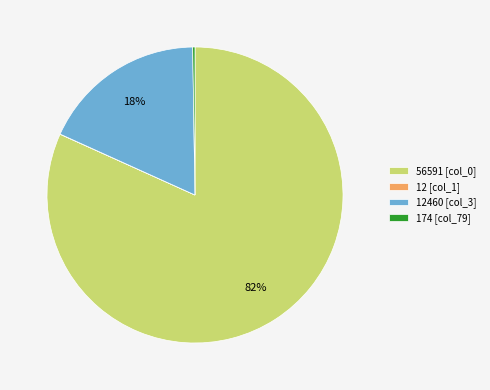

To the nearest percent, what percentage of the pie is 12460 [col_3]?

18%